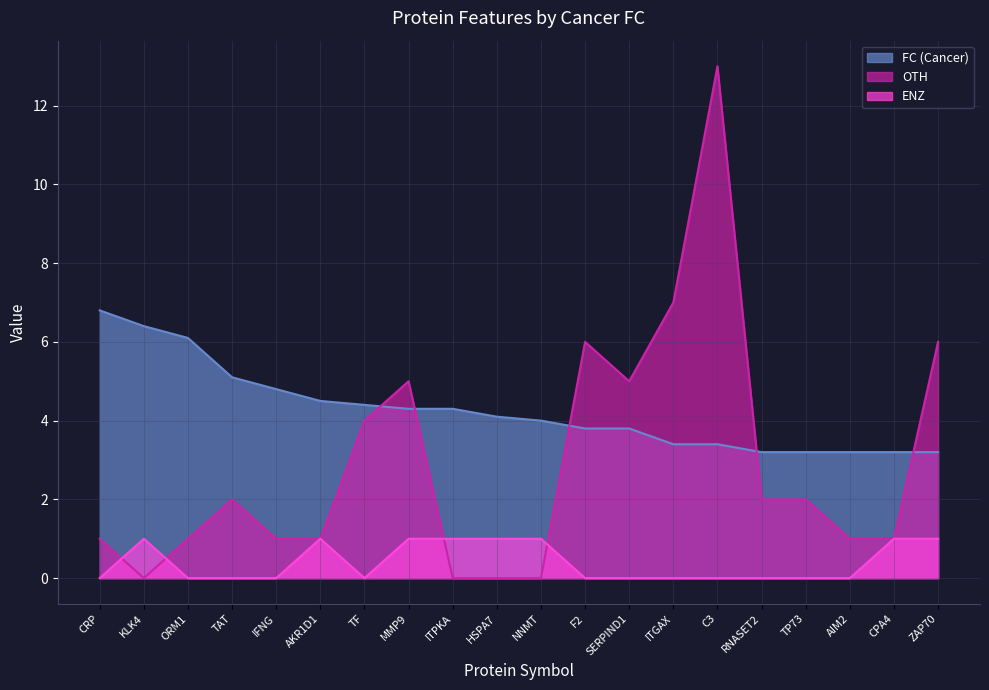

What is the label of the 14th point from the right?

TF